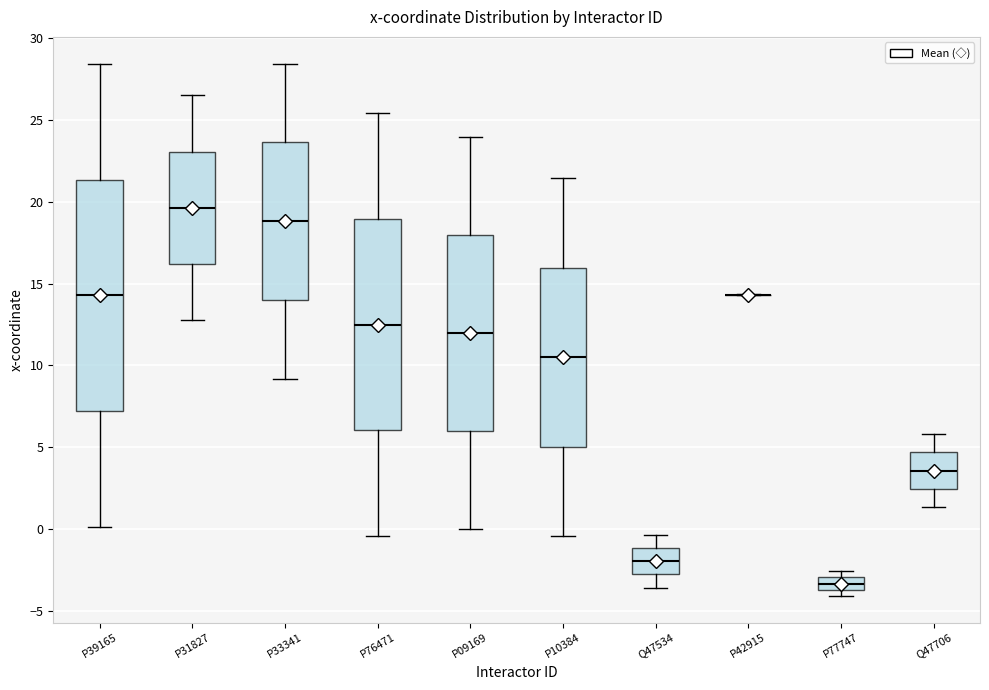

Which box is the tallest, from its lower edge to its upper edge?

P39165